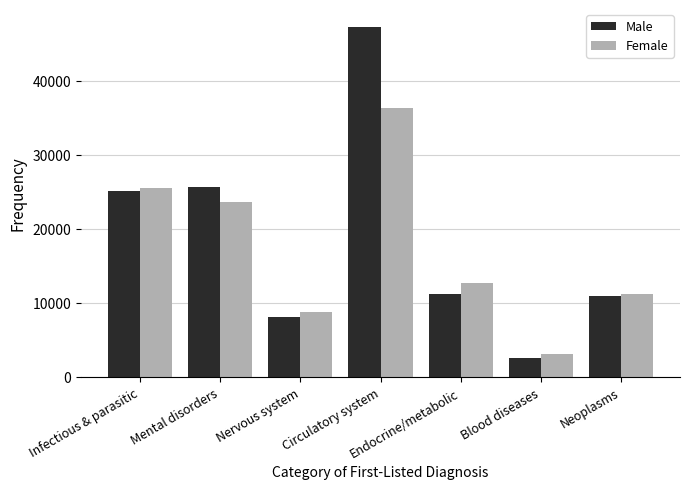

What value does the Female series have at Infectious & parasitic, to the nearest 50?

25500